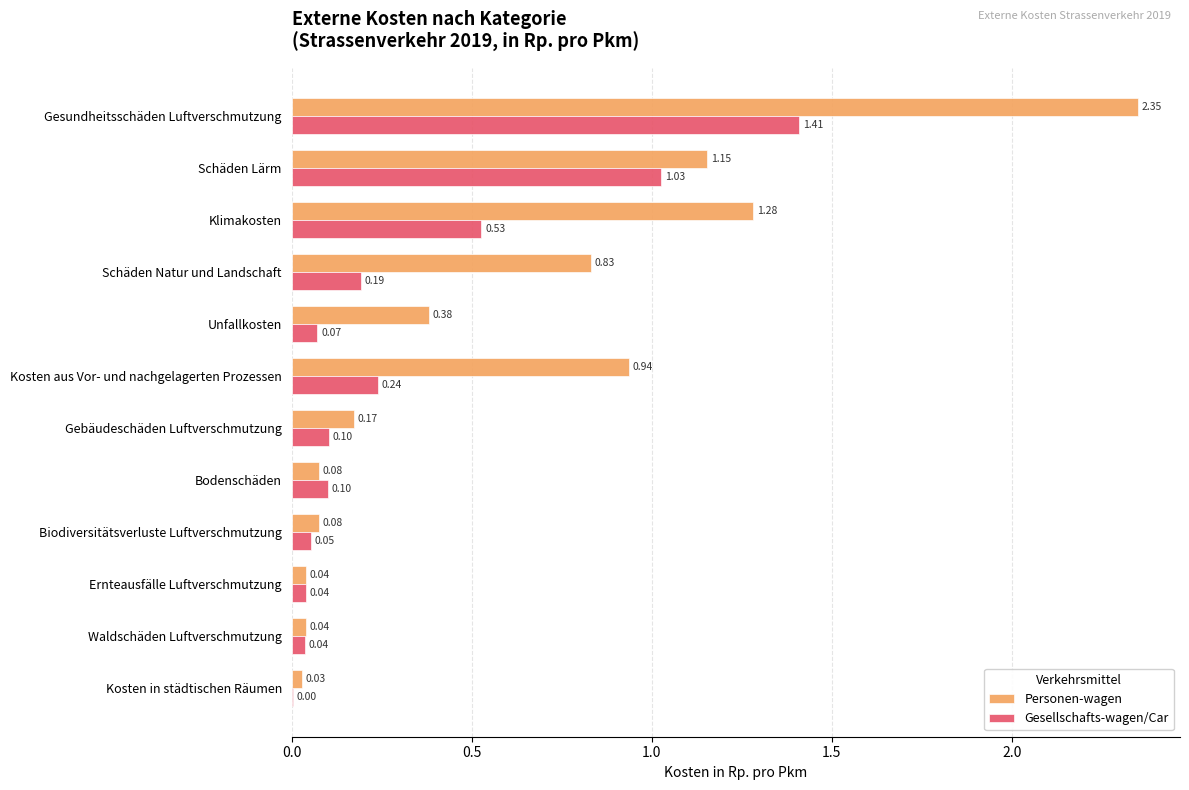

Which series has the largest total across all categories?

Personen-wagen